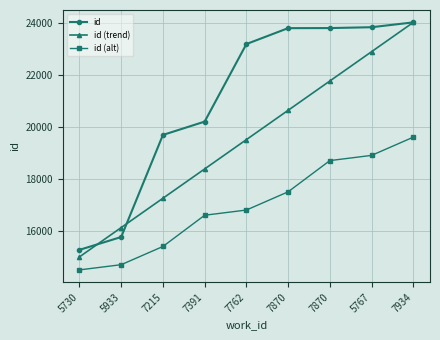

Is this an area chart (filled region under the line)?

No